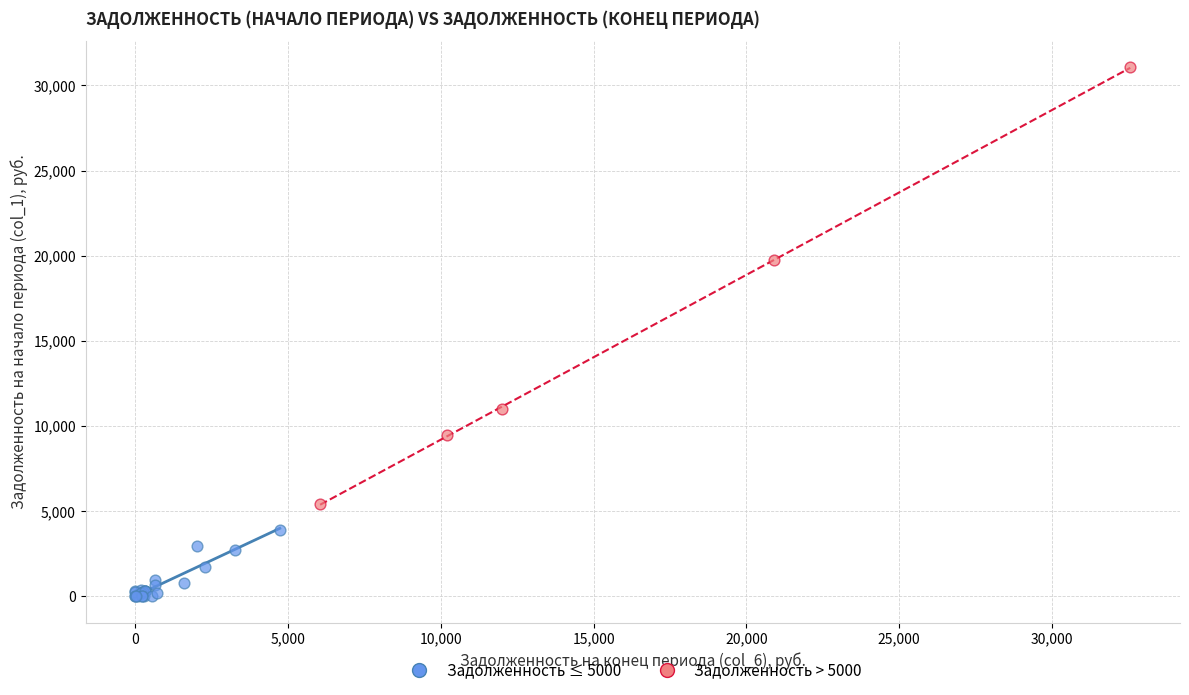

Which series contains the lowest Y value?

Задолженность ≤ 5000